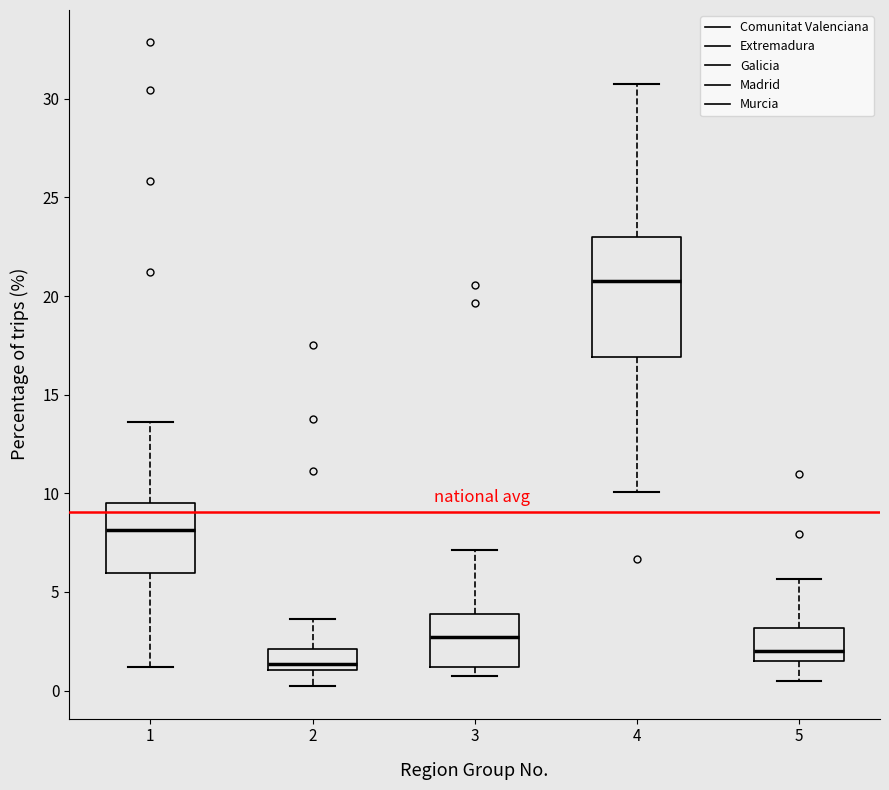

Where does the median line of the box at x = 3 sit on the y-axis? The values are not printed on the chart, so give them approximately, as read against the axis.

2.5